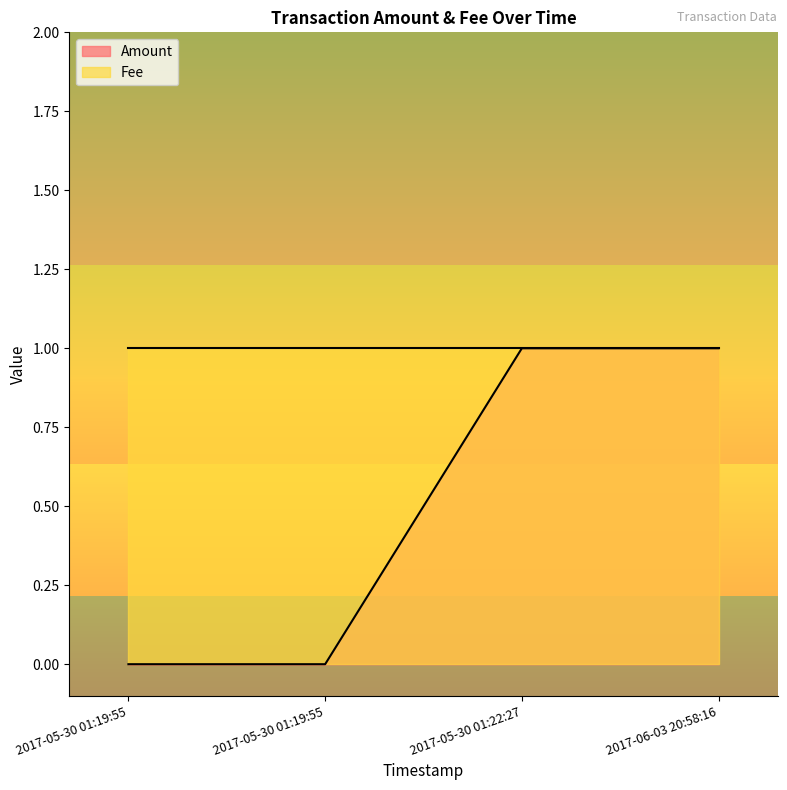

Which category has the highest value across all series?

2017-05-30 01:22:27